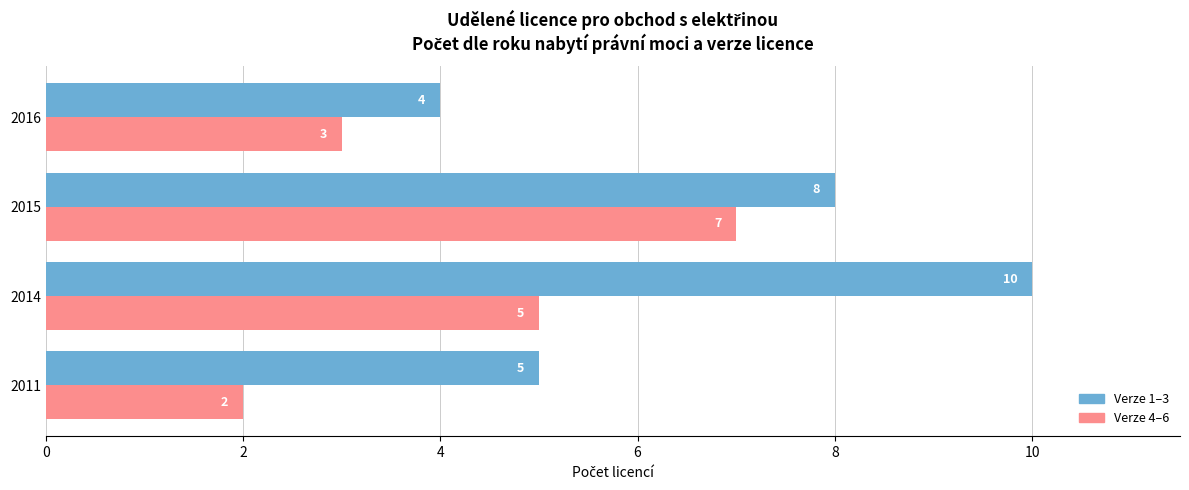

Which category has the lowest value across all series?

2011